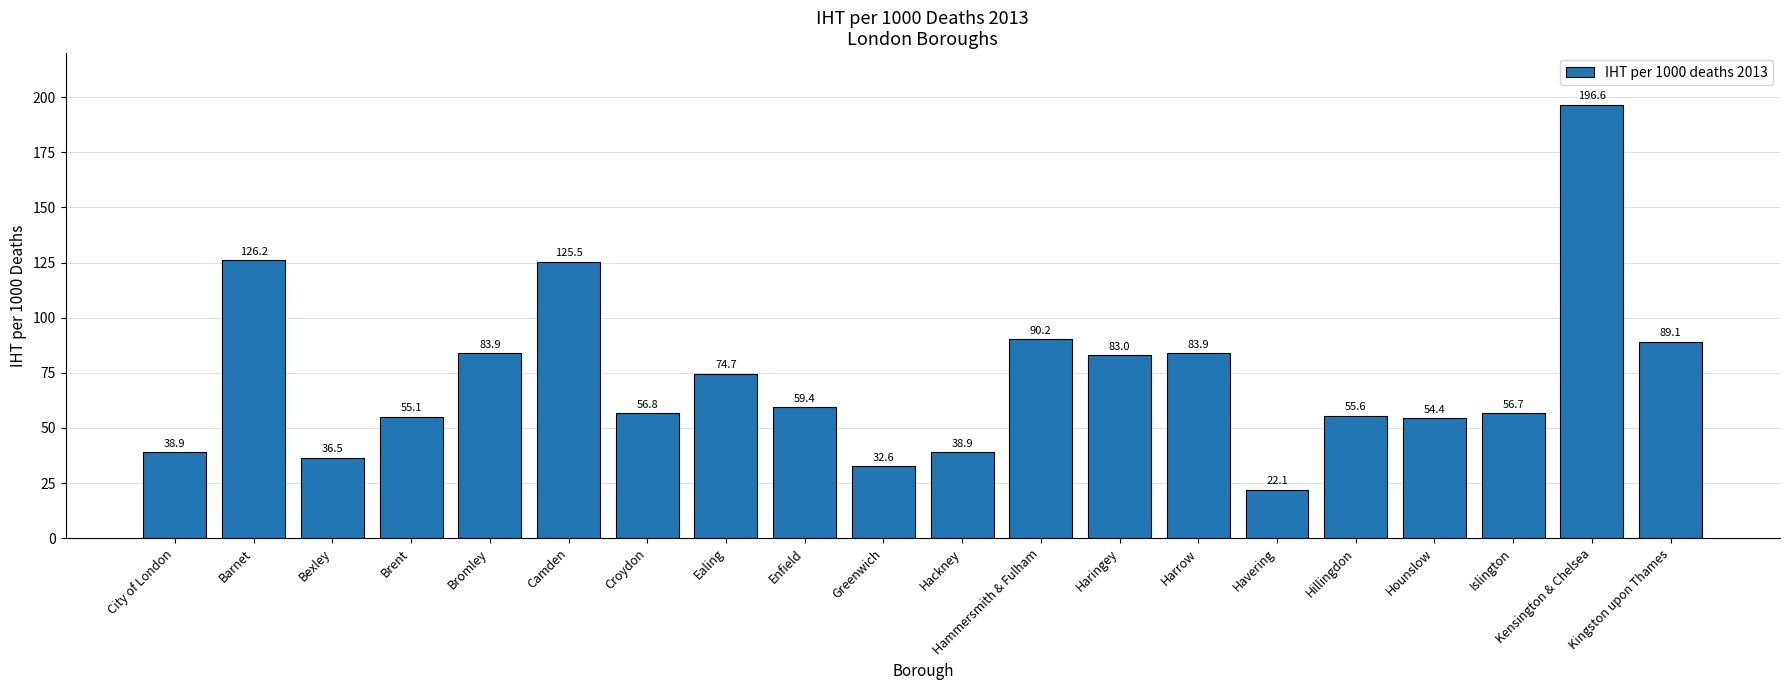

Which has a higher value, Kingston upon Thames or Bromley?

Kingston upon Thames